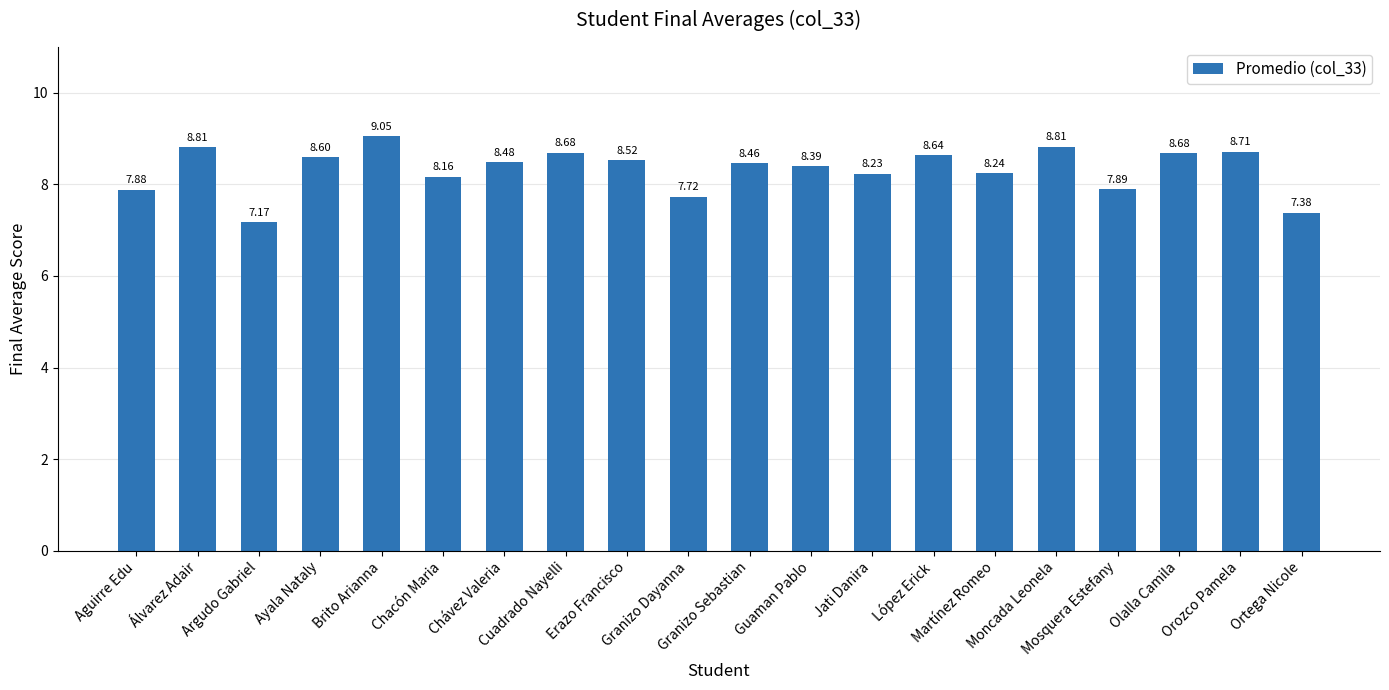

What is the difference between the second highest and minimum values?

1.6